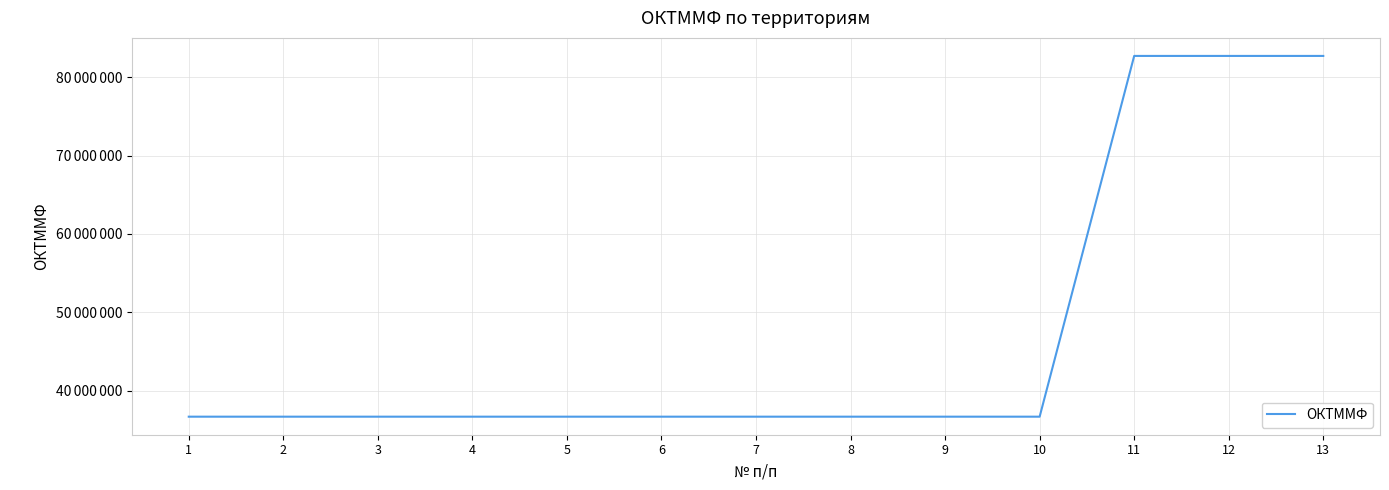

What is the value of the 12th point from the left?

82701370